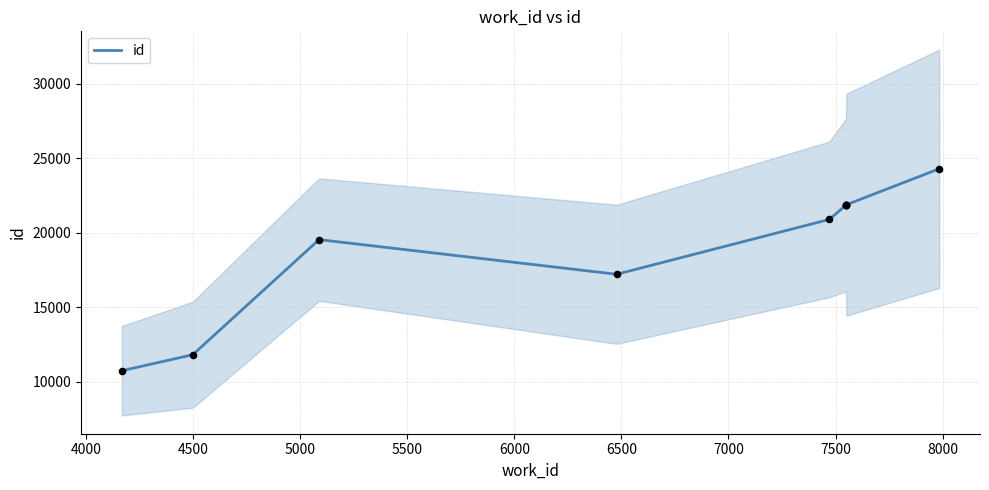

What is the ratio of the value at 5000 to the value at 4000?

1.5